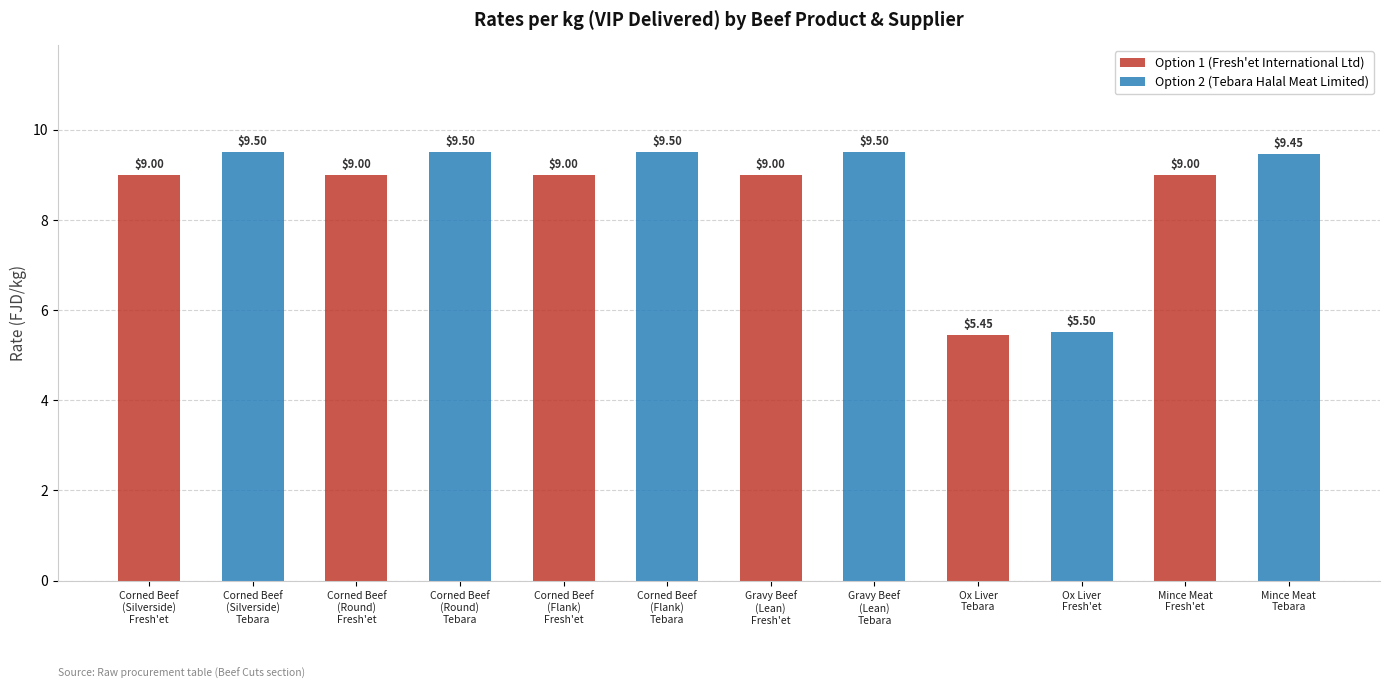

What is the average value of the Option 1 (Fresh'et International Ltd) series?

8.4